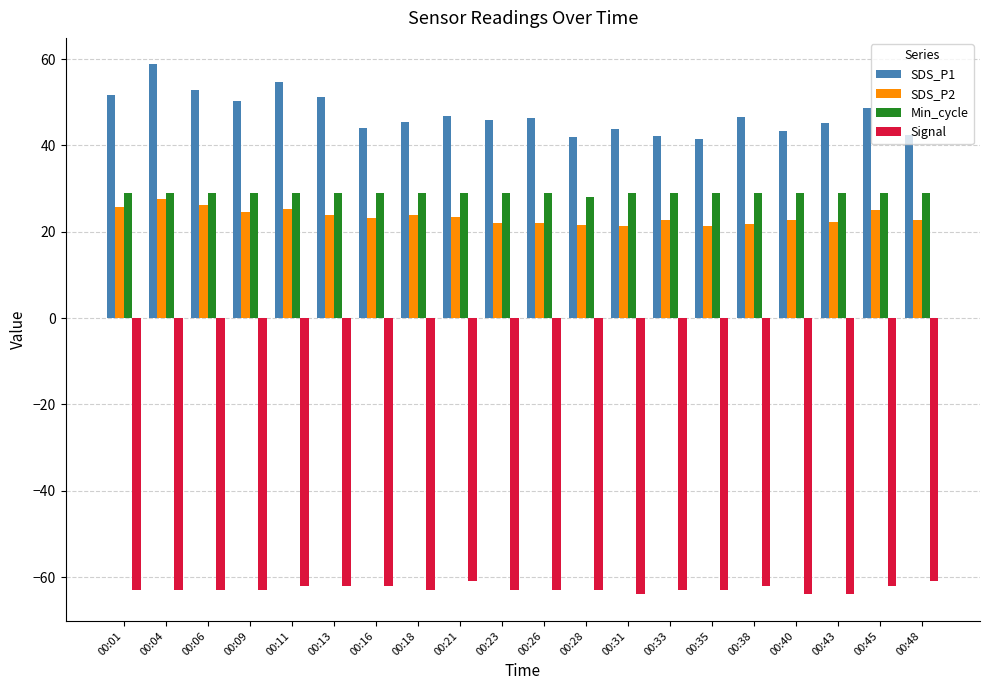

At how many categories does at least one series exceed 57?

1